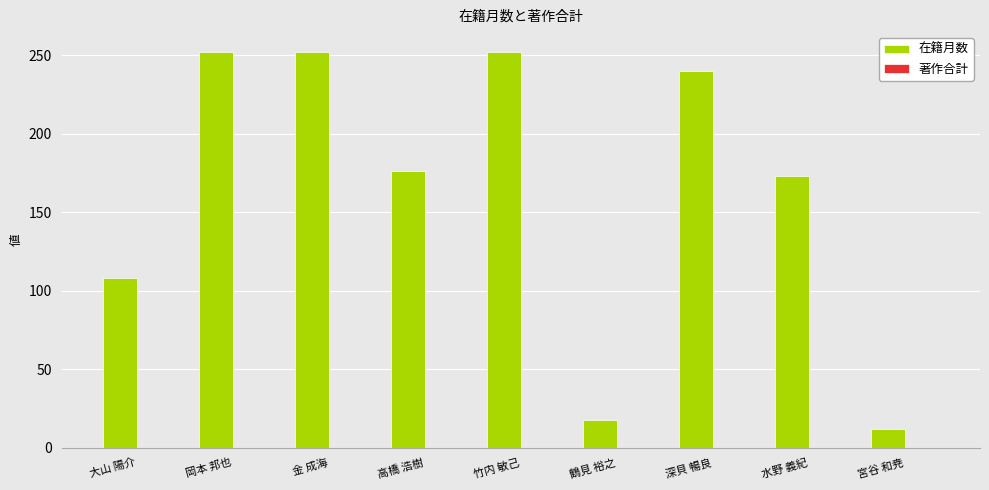

How many distinct data groups are displayed?

1